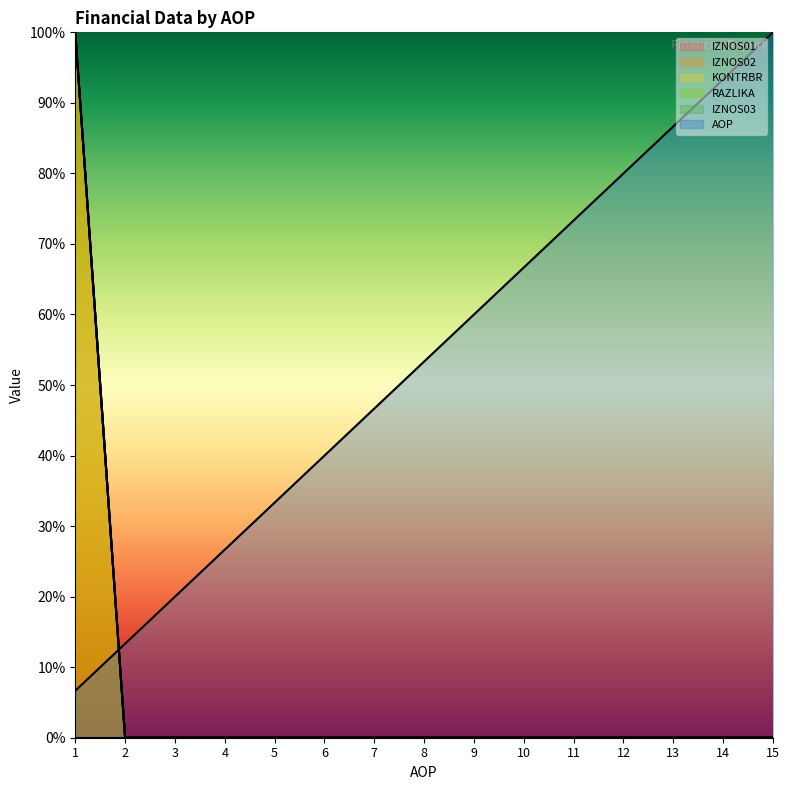

Between 6 and 12, which series saw the biggest shift?

AOP